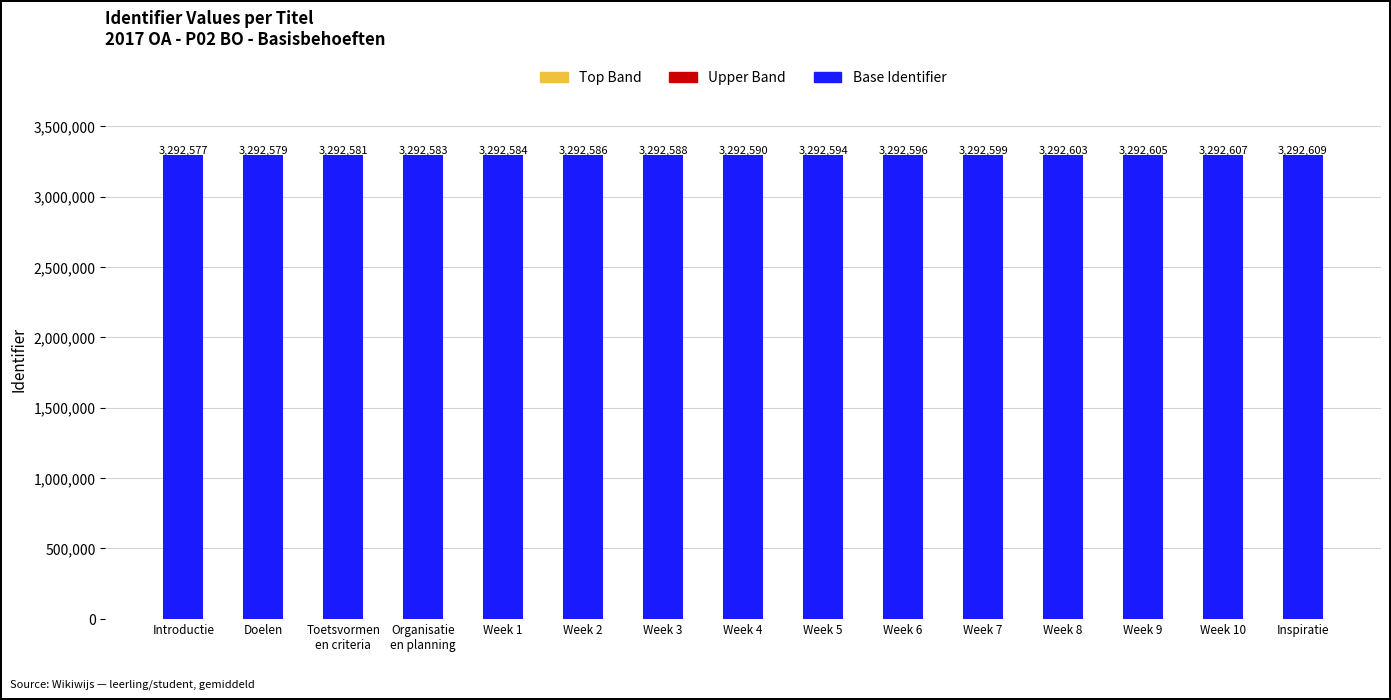

The value of Base Identifier at Week 2 is 3292576. True or false?

True